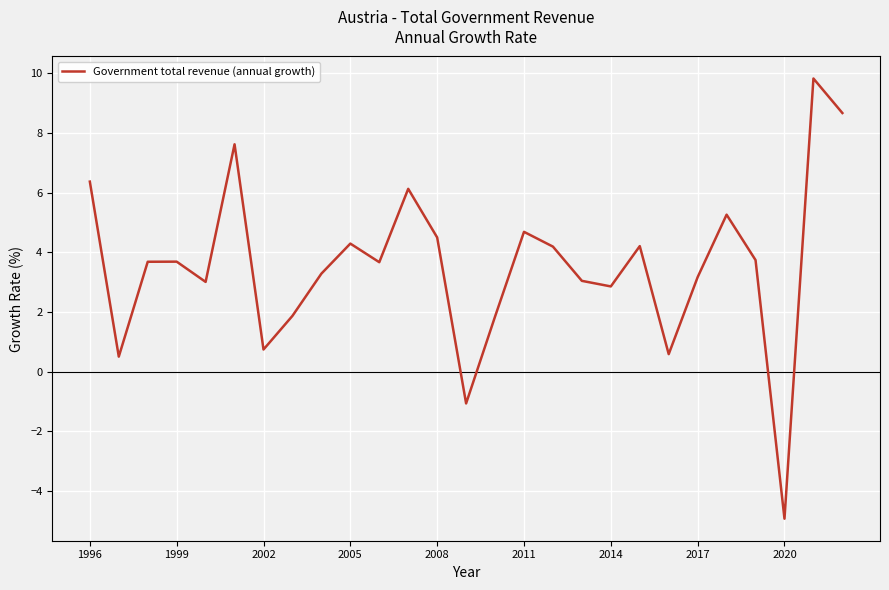

What is the minimum value shown in the chart?

-4.9